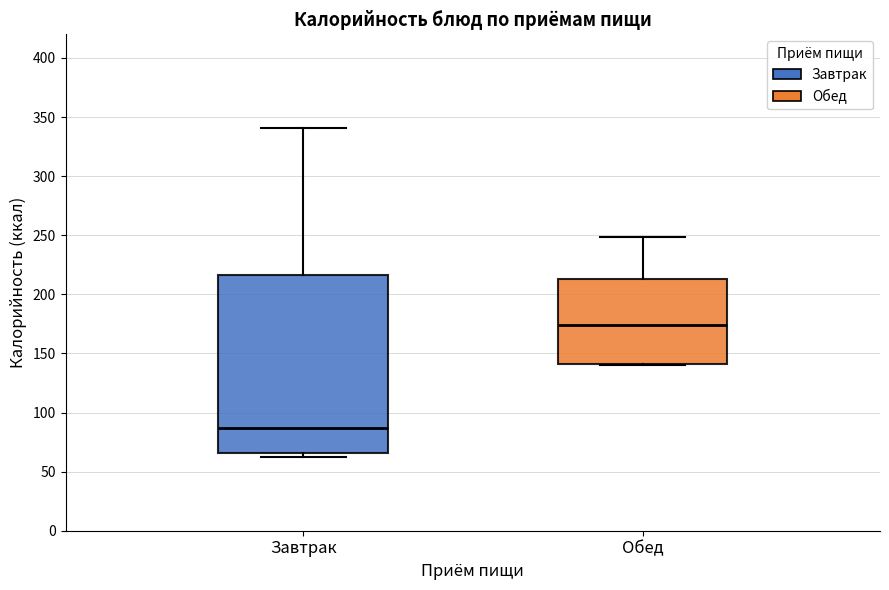

Which box's median line is the highest?

Обед